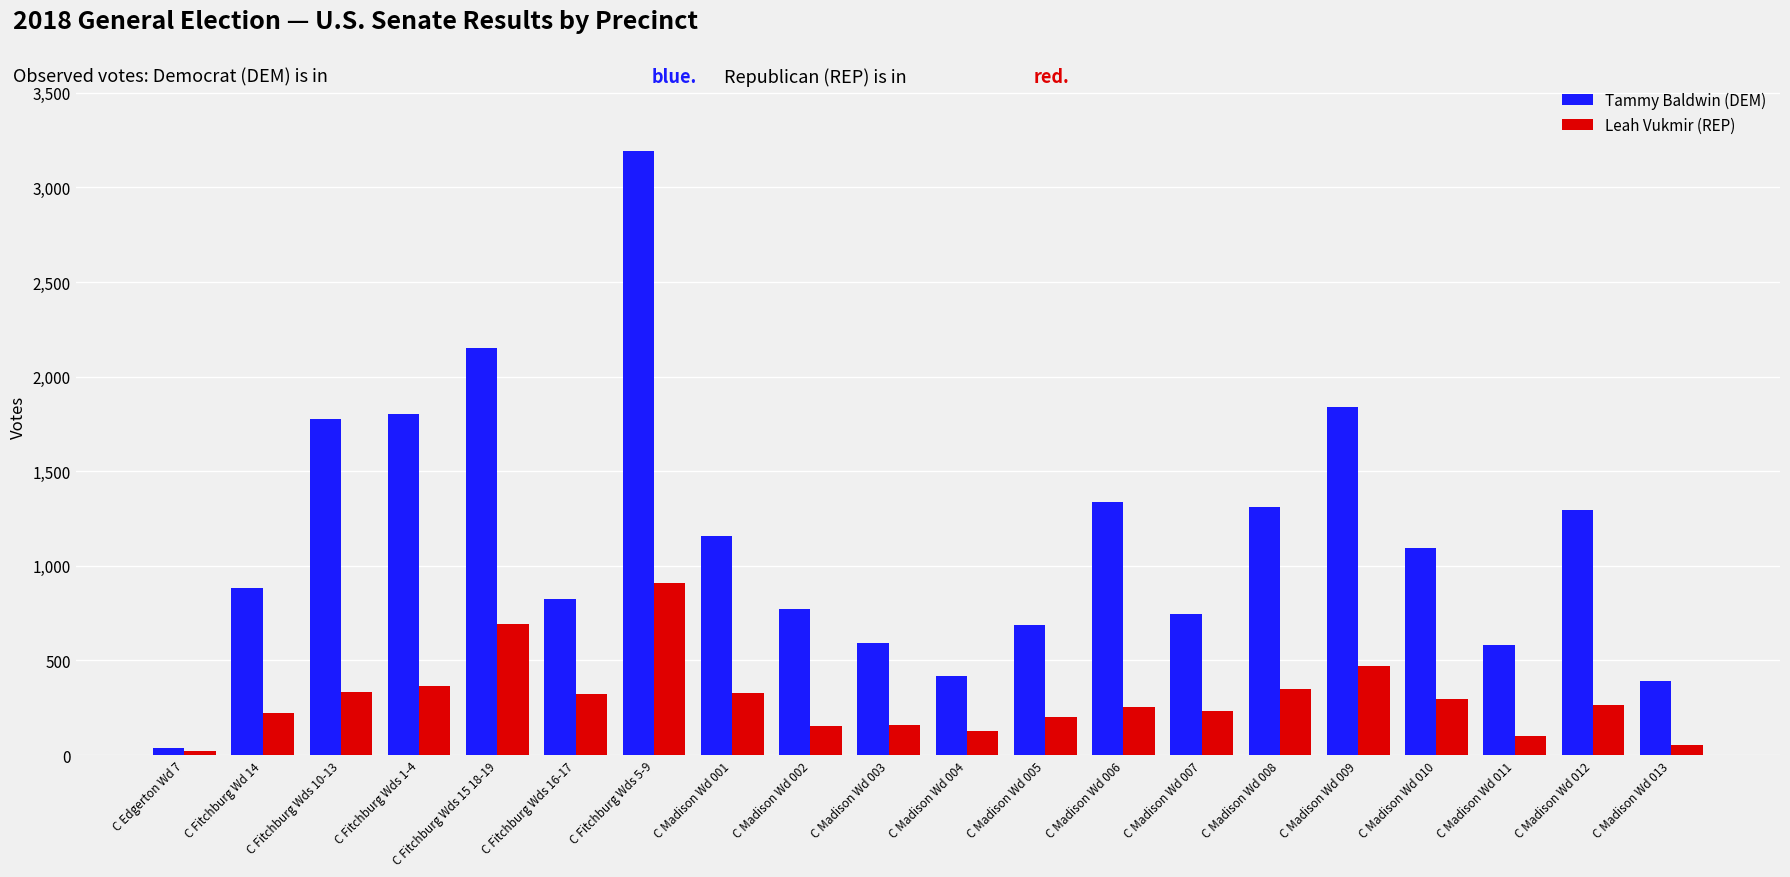

The value of Leah Vukmir (REP) at C Fitchburg Wds 15 18-19 is 946. True or false?

False